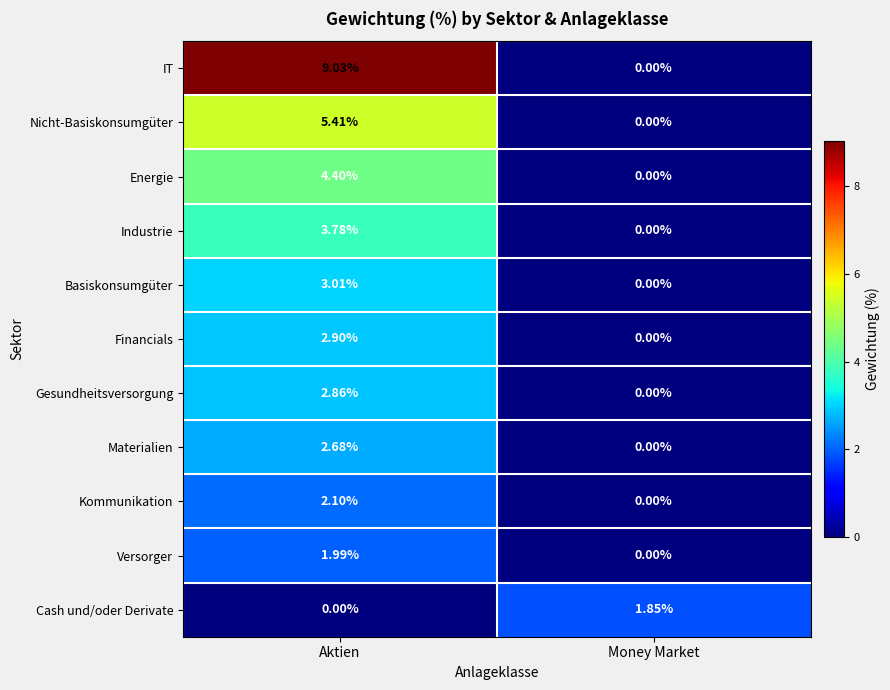

At which label is Energie closest to 2?

Money Market